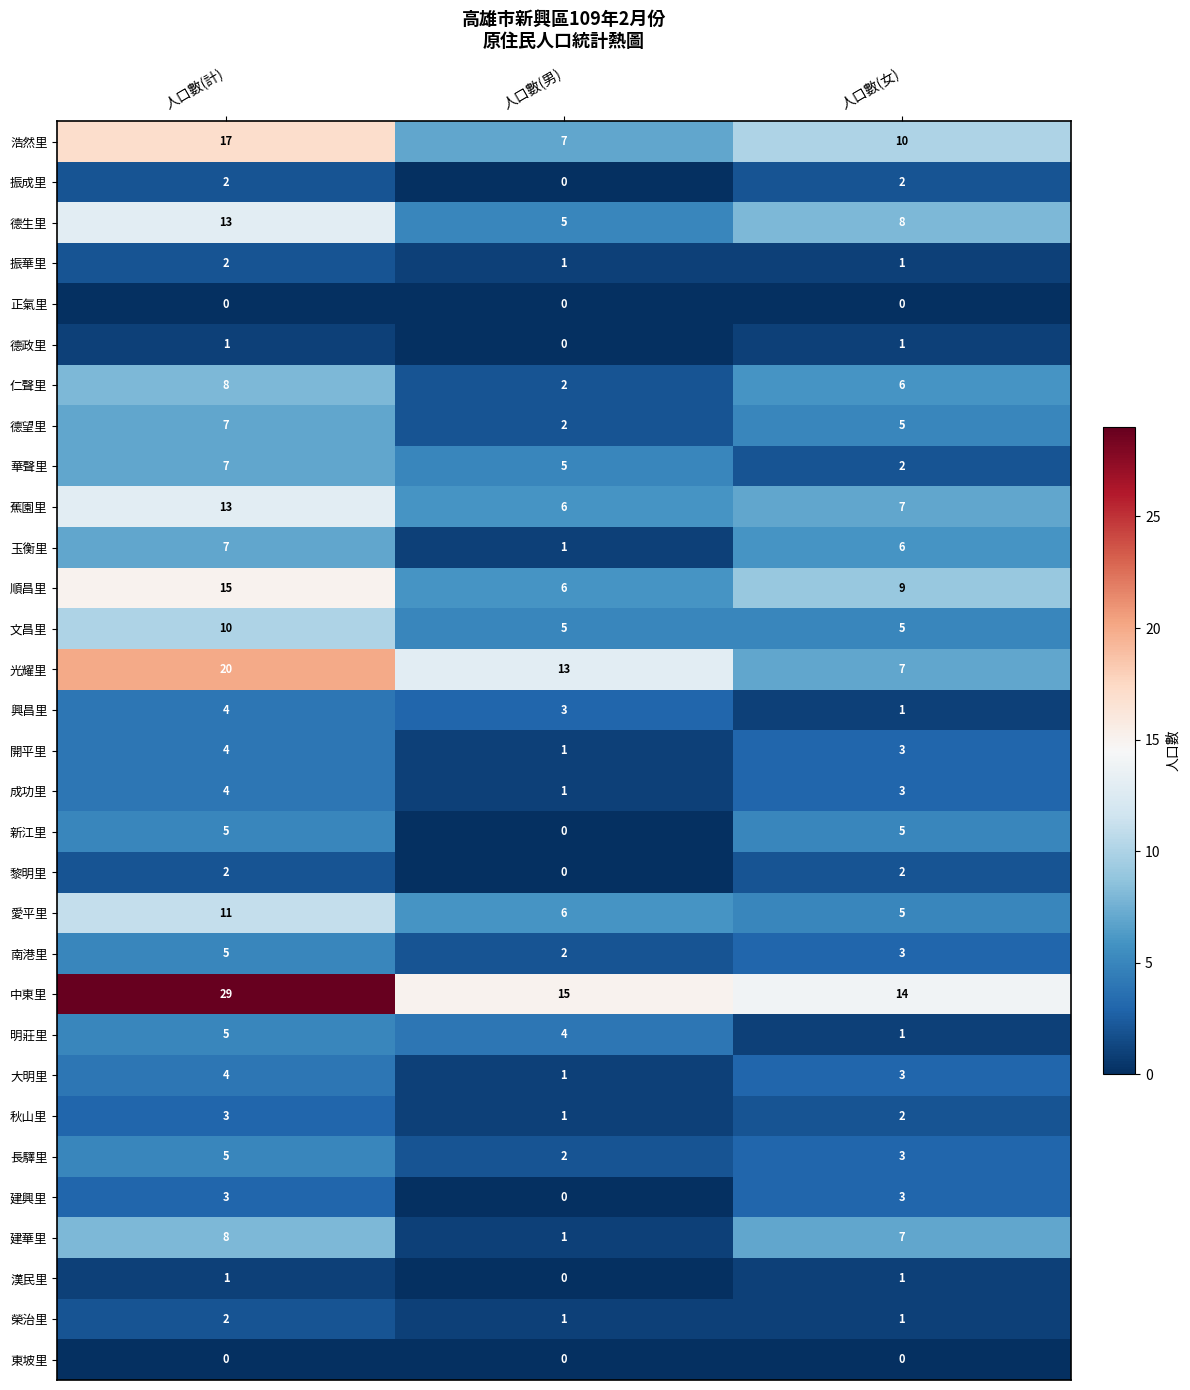

What is the total value across all series at 人口數(計)?

217